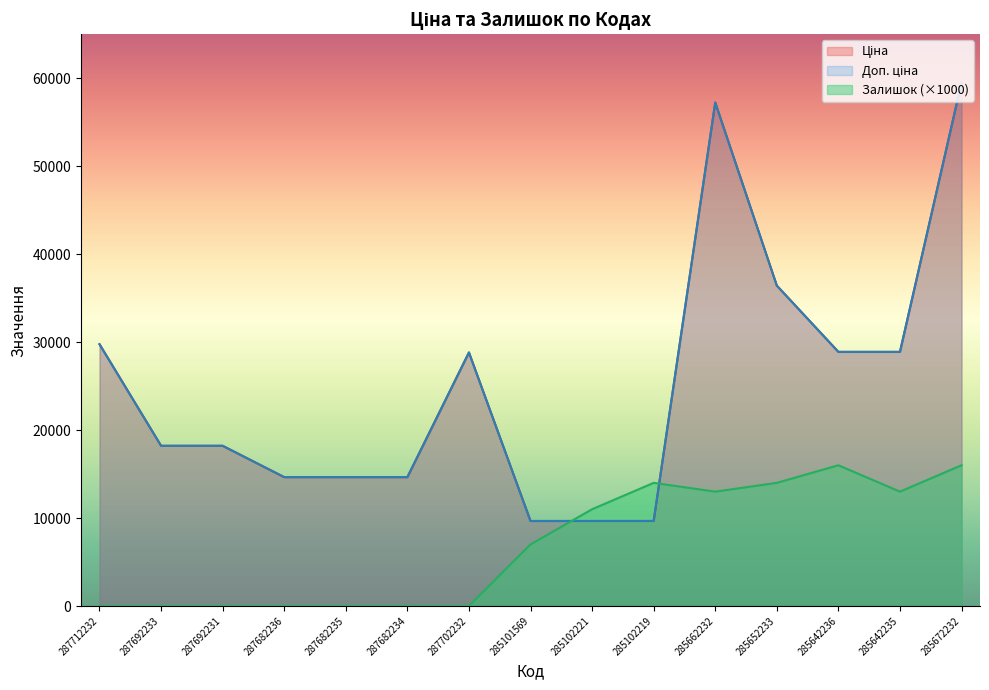

Which category has the lowest value in the Залишок series?

287712232